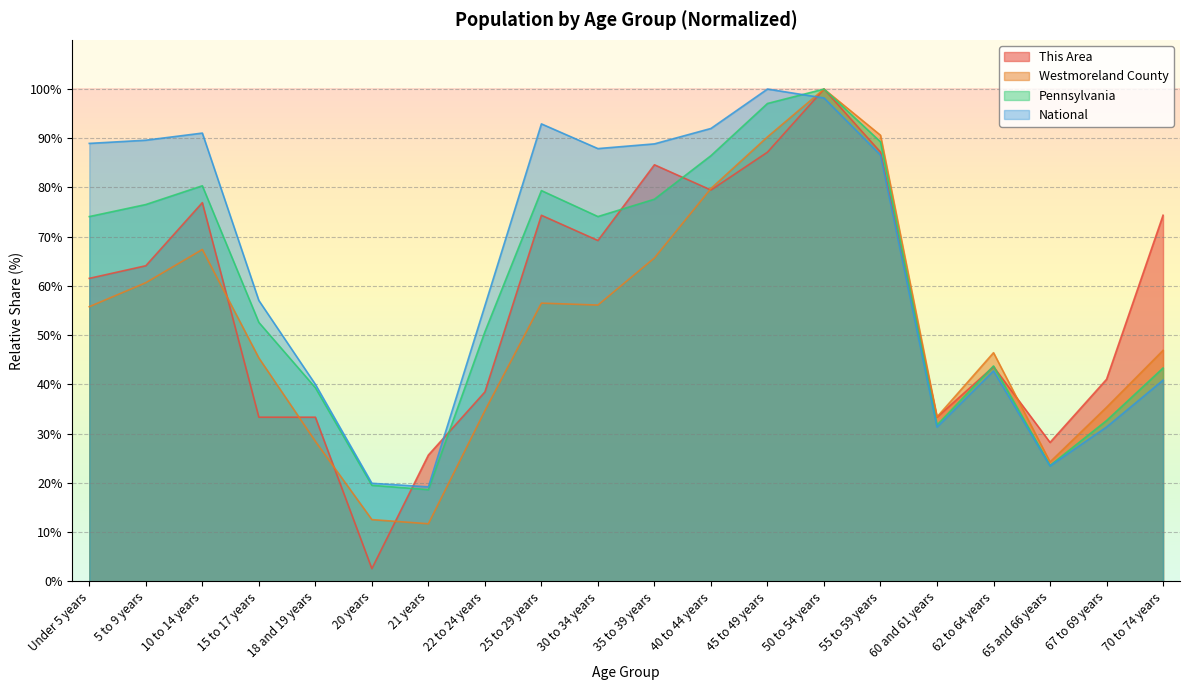

Reading left to right, list all the values displayed in this chart.

This Area: Under 5 years=61.5	5 to 9 years=64.1	10 to 14 years=76.9	15 to 17 years=33.3	18 and 19 years=33.3	20 years=2.6	21 years=25.6	22 to 24 years=38.5	25 to 29 years=74.4	30 to 34 years=69.2	35 to 39 years=84.6	40 to 44 years=79.5	45 to 49 years=87.2	50 to 54 years=100.0	55 to 59 years=87.2	60 and 61 years=33.3	62 to 64 years=43.6	65 and 66 years=28.2	67 to 69 years=41.0	70 to 74 years=74.4
Westmoreland County: Under 5 years=55.8	5 to 9 years=60.7	10 to 14 years=67.4	15 to 17 years=45.4	18 and 19 years=28.4	20 years=12.5	21 years=11.7	22 to 24 years=34.6	25 to 29 years=56.5	30 to 34 years=56.1	35 to 39 years=65.7	40 to 44 years=79.8	45 to 49 years=90.3	50 to 54 years=100.0	55 to 59 years=90.6	60 and 61 years=33.4	62 to 64 years=46.4	65 and 66 years=24.2	67 to 69 years=35.3	70 to 74 years=46.9
Pennsylvania: Under 5 years=74.1	5 to 9 years=76.5	10 to 14 years=80.3	15 to 17 years=52.6	18 and 19 years=39.3	20 years=19.5	21 years=18.6	22 to 24 years=50.7	25 to 29 years=79.4	30 to 34 years=74.1	35 to 39 years=77.6	40 to 44 years=86.5	45 to 49 years=97.1	50 to 54 years=100.0	55 to 59 years=89.3	60 and 61 years=31.7	62 to 64 years=43.7	65 and 66 years=23.5	67 to 69 years=32.6	70 to 74 years=43.3
National: Under 5 years=89.0	5 to 9 years=89.6	10 to 14 years=91.1	15 to 17 years=57.0	18 and 19 years=40.0	20 years=19.9	21 years=19.2	22 to 24 years=56.0	25 to 29 years=92.9	30 to 34 years=87.9	35 to 39 years=88.9	40 to 44 years=92.0	45 to 49 years=100.0	50 to 54 years=98.2	55 to 59 years=86.6	60 and 61 years=31.3	62 to 64 years=42.7	65 and 66 years=23.4	67 to 69 years=31.3	70 to 74 years=40.9